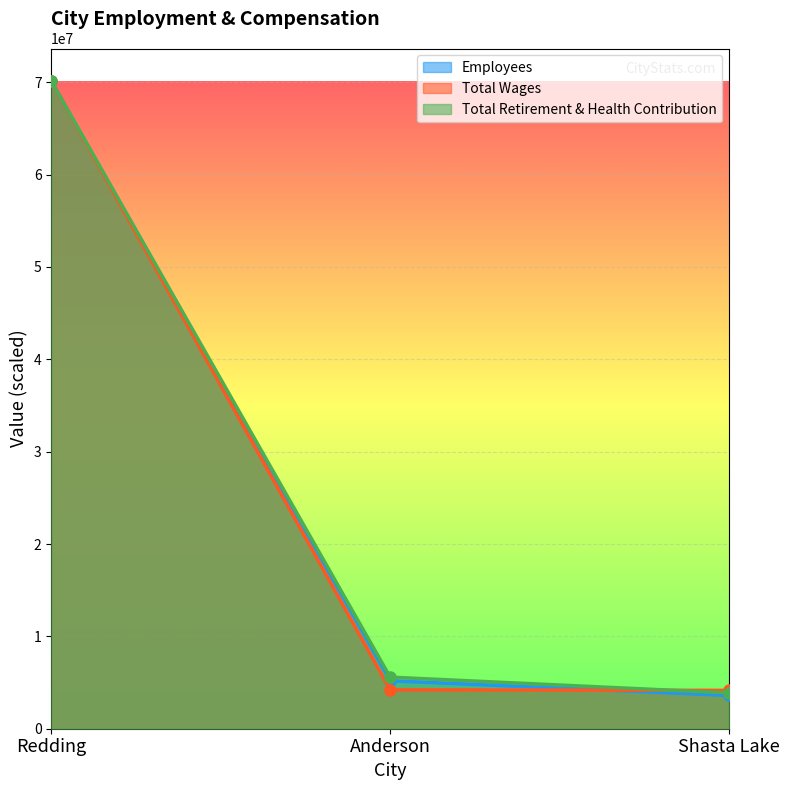

What is the sum of the Employees values at Redding and Anderson?

75333635.7